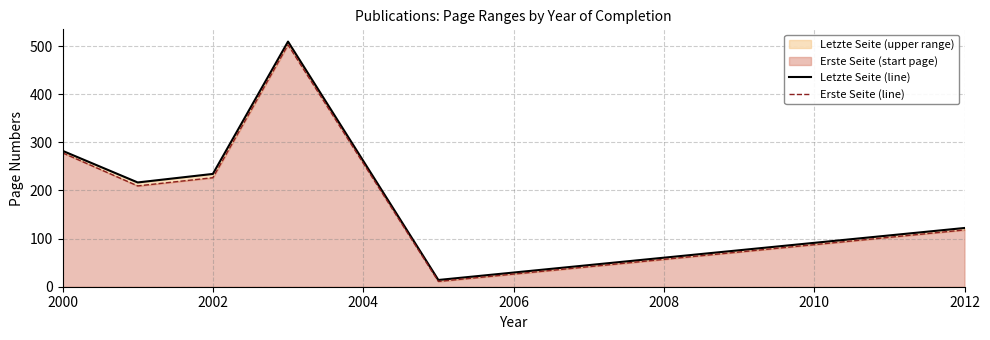

Where is Letzte Seite (line) nearest to the value 261?

2000